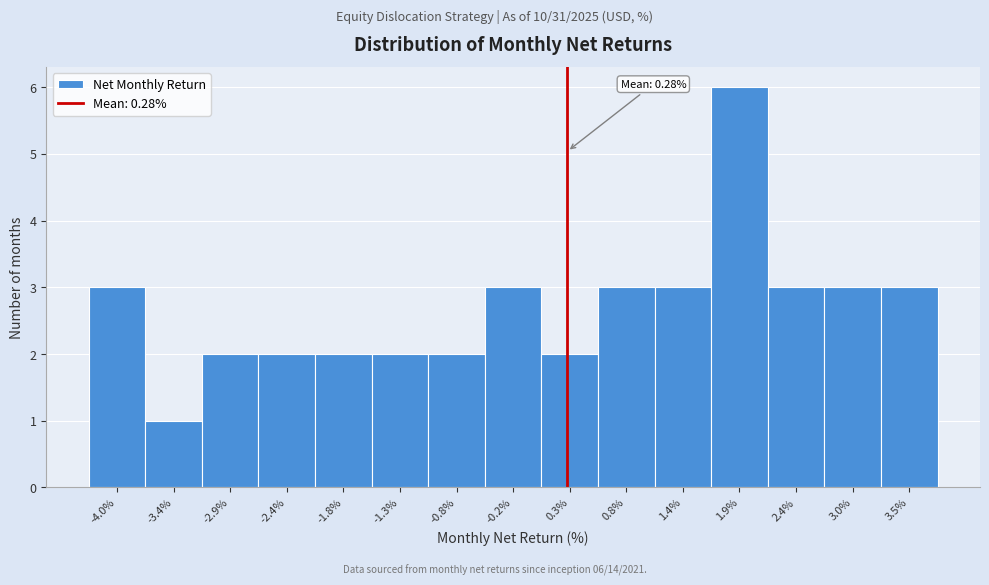

Over which range of the x-axis is the bar tallest?

1.6 to 2.2